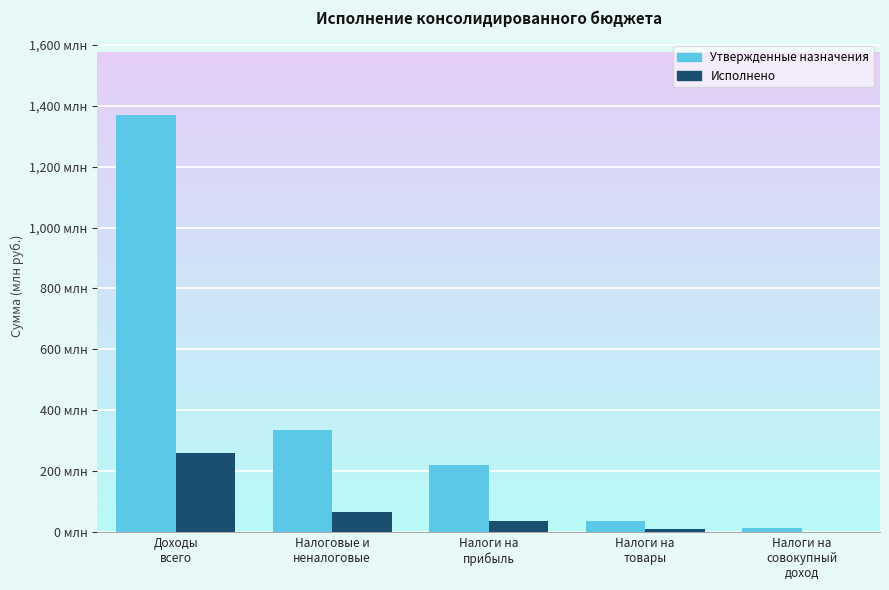

What is the total value across all series at Налоговые и
неналоговые?

400.2